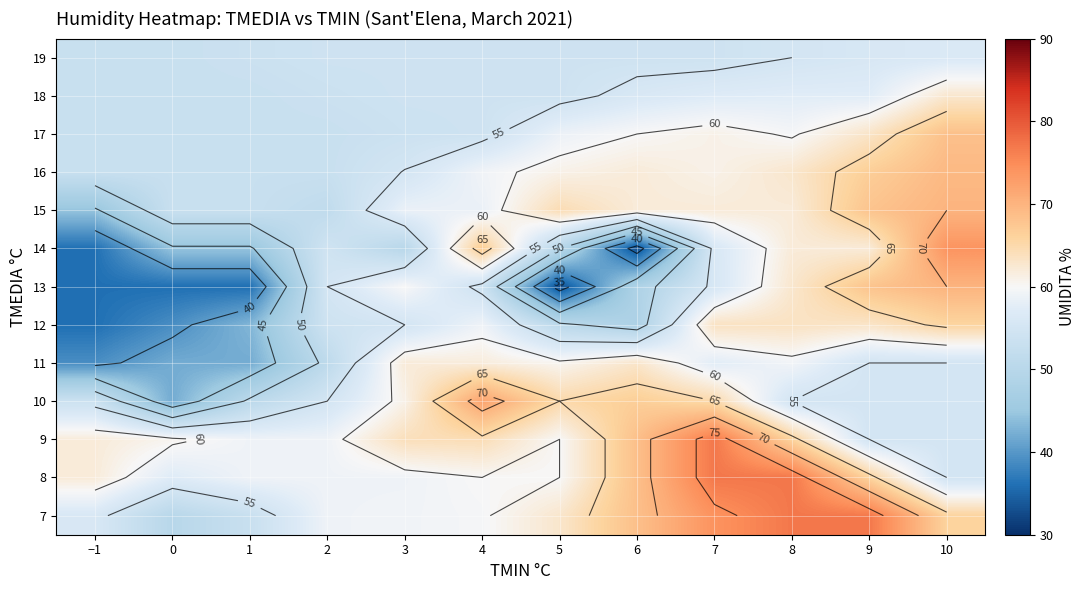

List the labels in order of 7 value, largest first.

8, 9, 7, 6, 10, 5, 4, 3, 2, −1, 1, 0